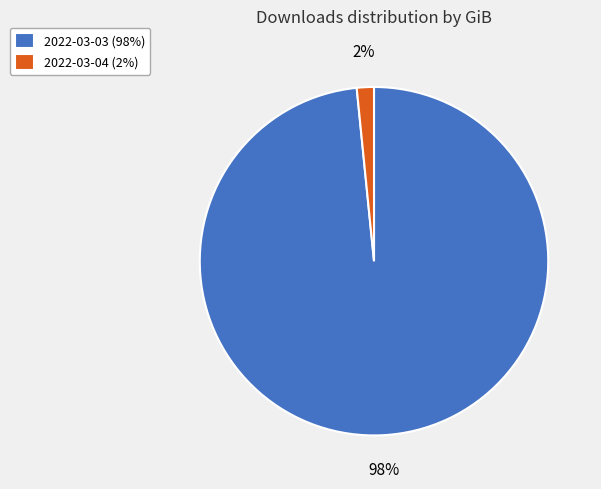

Which has a higher value, 2022-03-04 or 2022-03-03?

2022-03-03